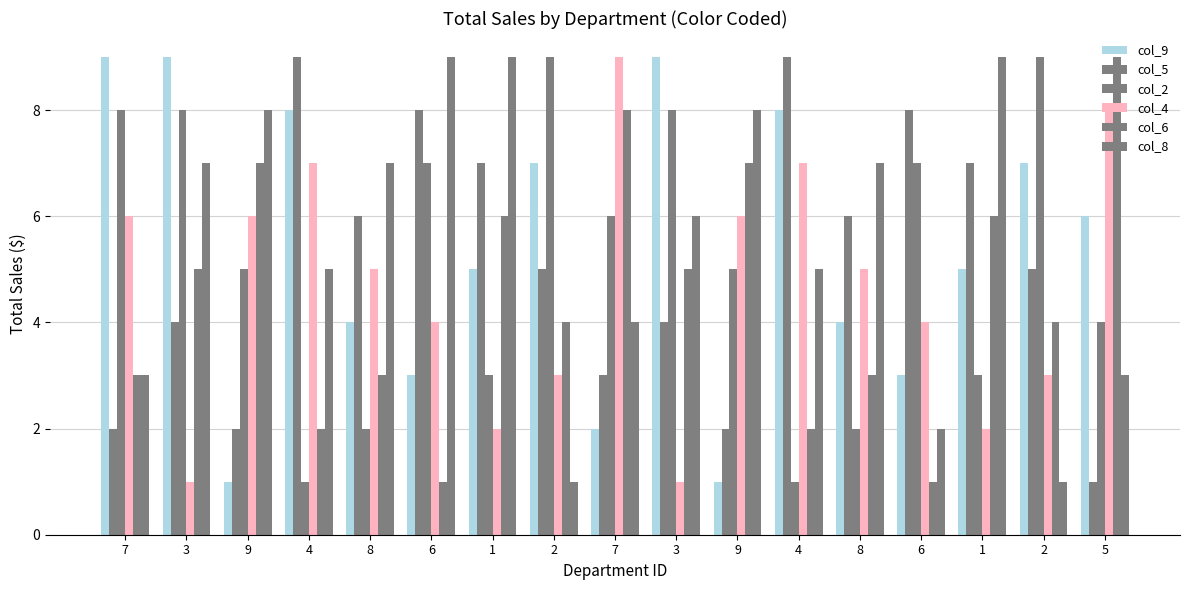

List the labels in order of col_9 value, smallest first.

9, 9, 7, 6, 6, 8, 8, 1, 1, 5, 2, 2, 4, 4, 7, 3, 3